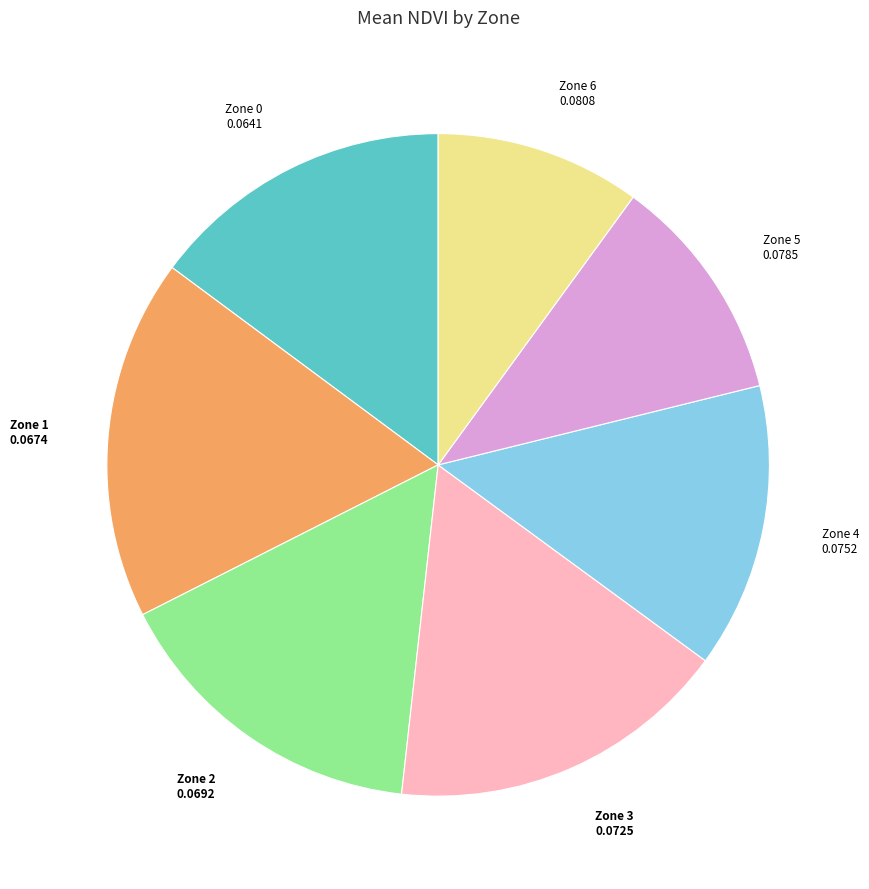

Does any single category account for the majority?

No